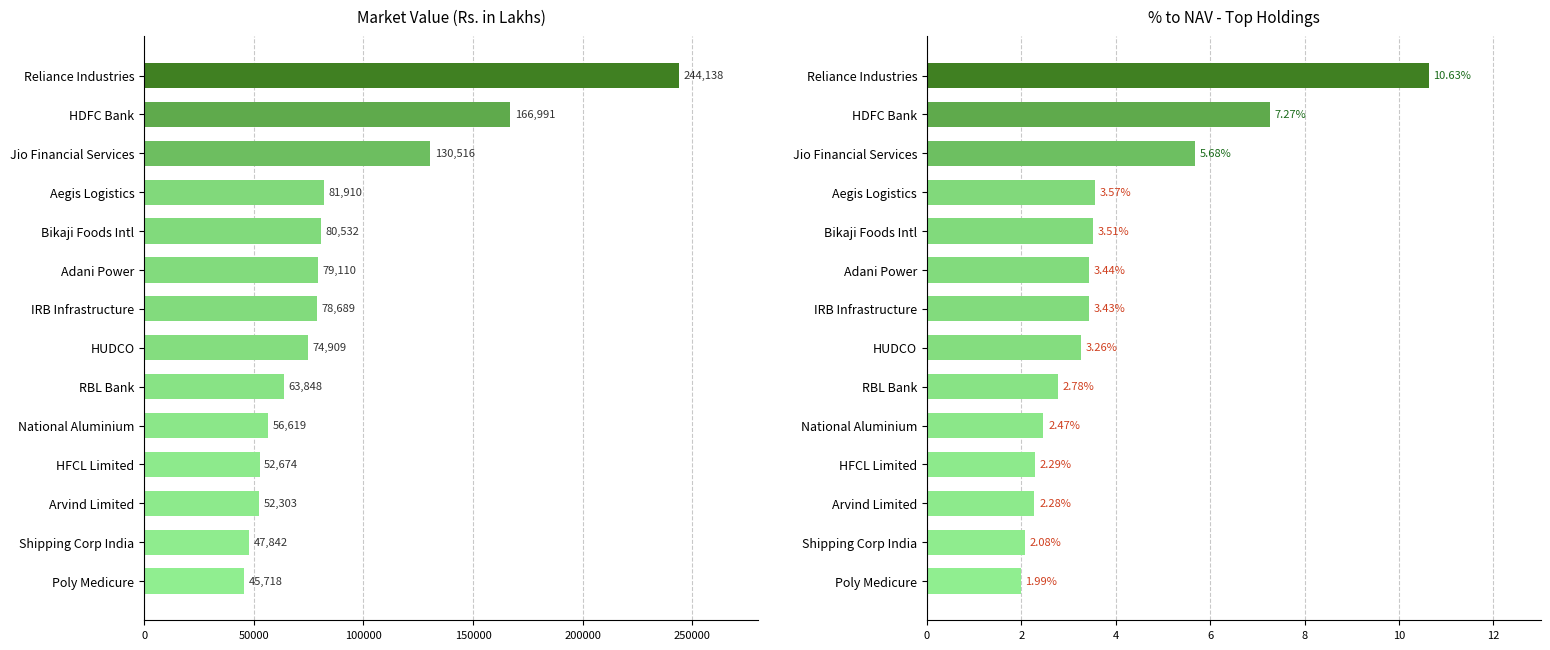

Between HDFC Bank and RBL Bank, which series saw the biggest shift?

Market Value (Rs. in Lakhs)